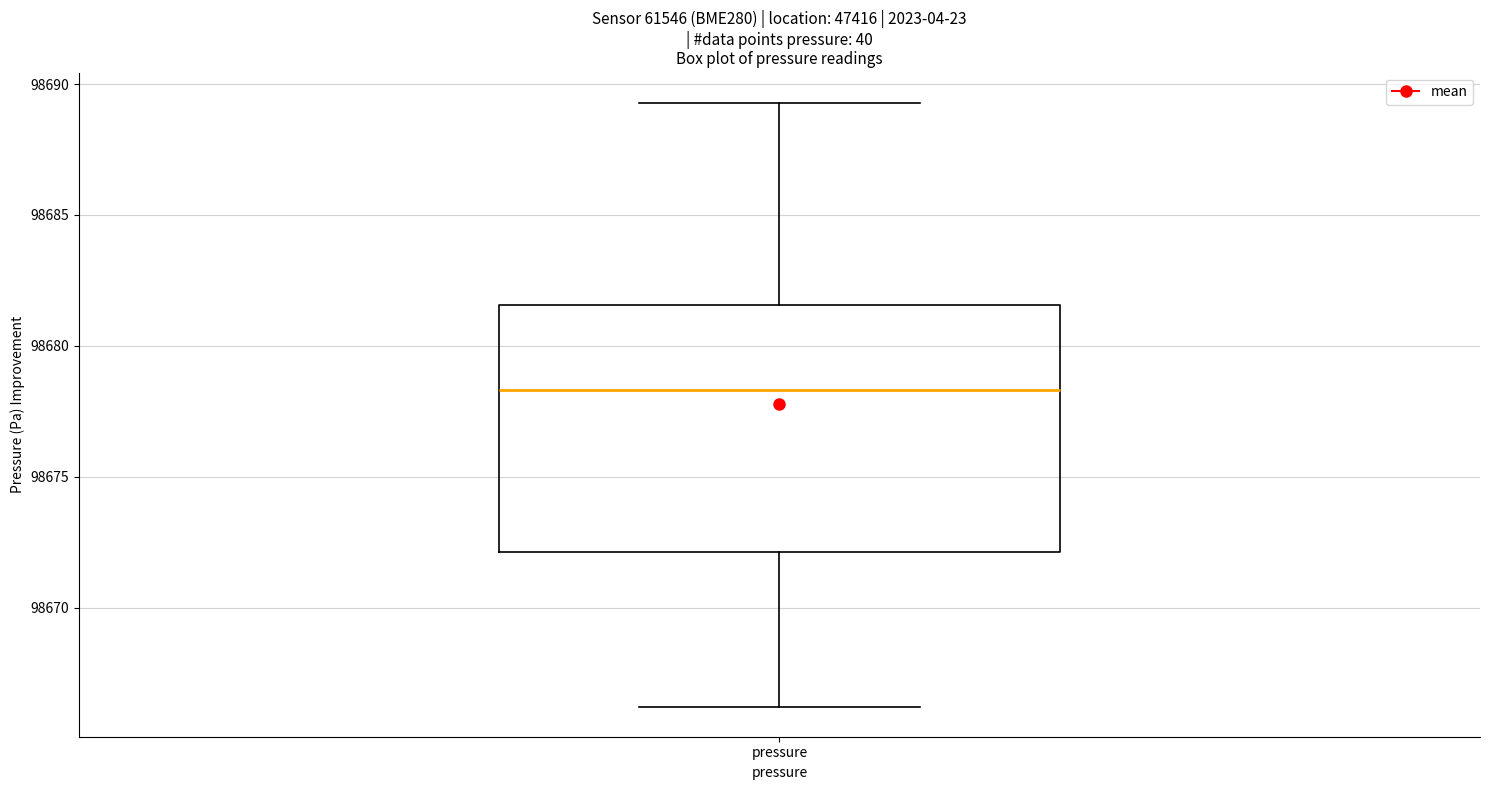

Where does the lower whisker of the box for pressure end on the y-axis? The values are not printed on the chart, so give them approximately, as read against the axis.

98666.0